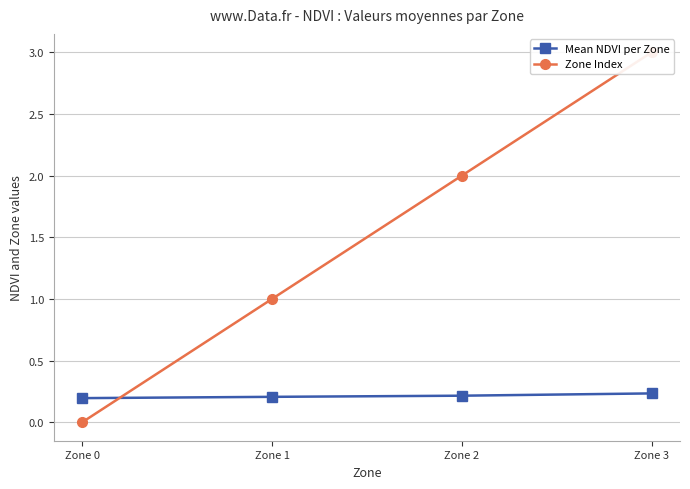

At which label does Zone Index reach its minimum?

Zone 0